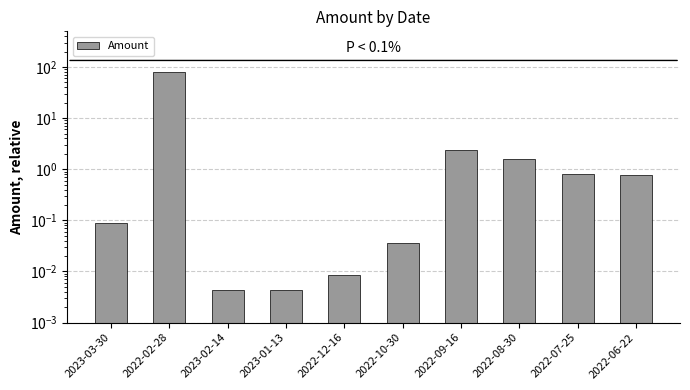

What is the maximum value shown in the chart?

78.4